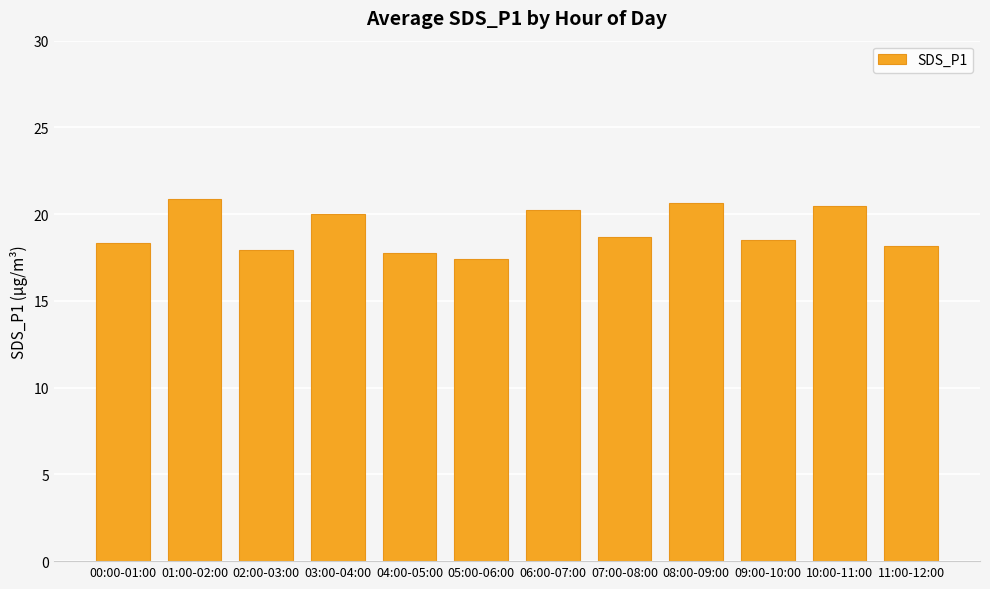

At which category does the chart reach its minimum across all series?

05:00-06:00